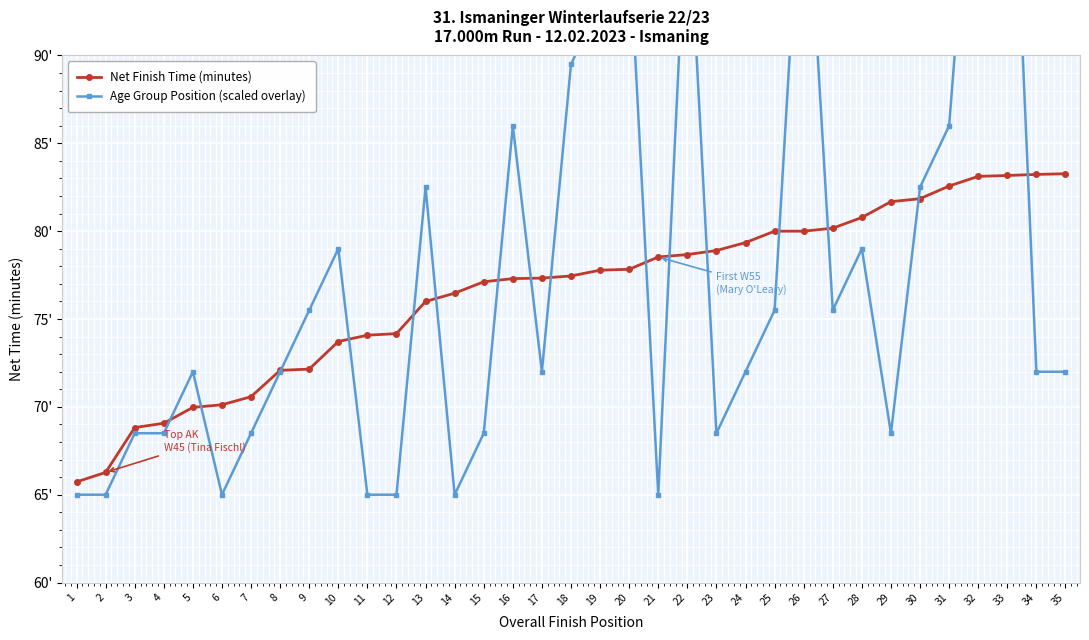

True or false: Net Finish Time (minutes) has more than 2 points higher than both neighbors.

False